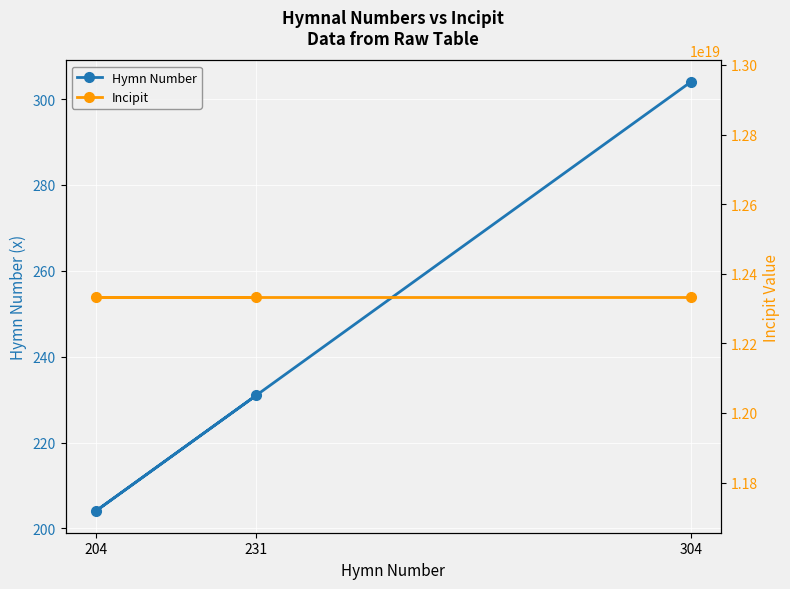

How many data points in Hymn Number are less than 231?

1